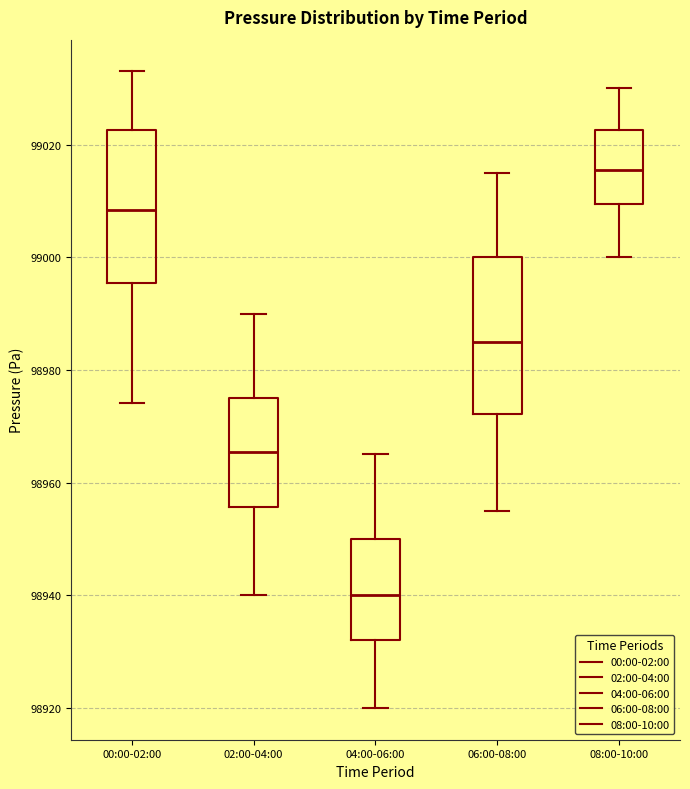

Which box has the lowest median line?

04:00-06:00